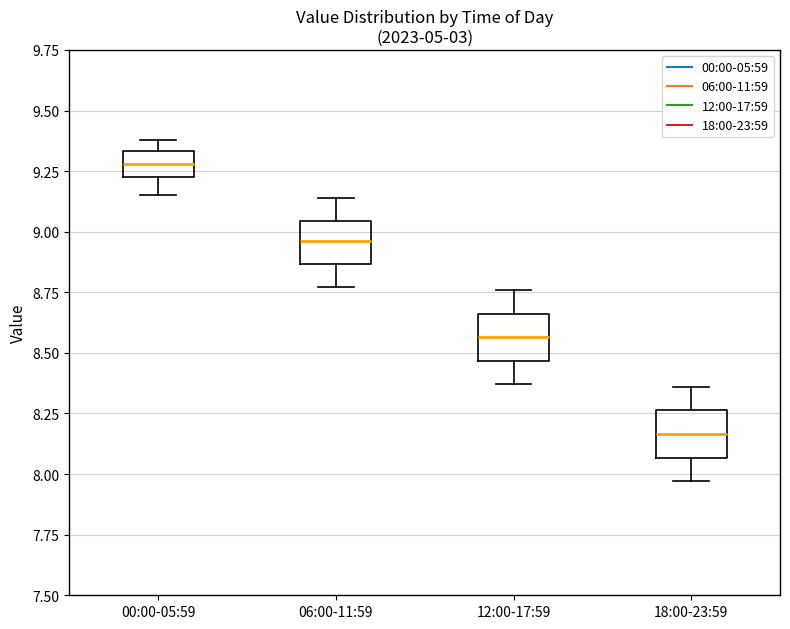

Which box's median line is the highest?

00:00-05:59